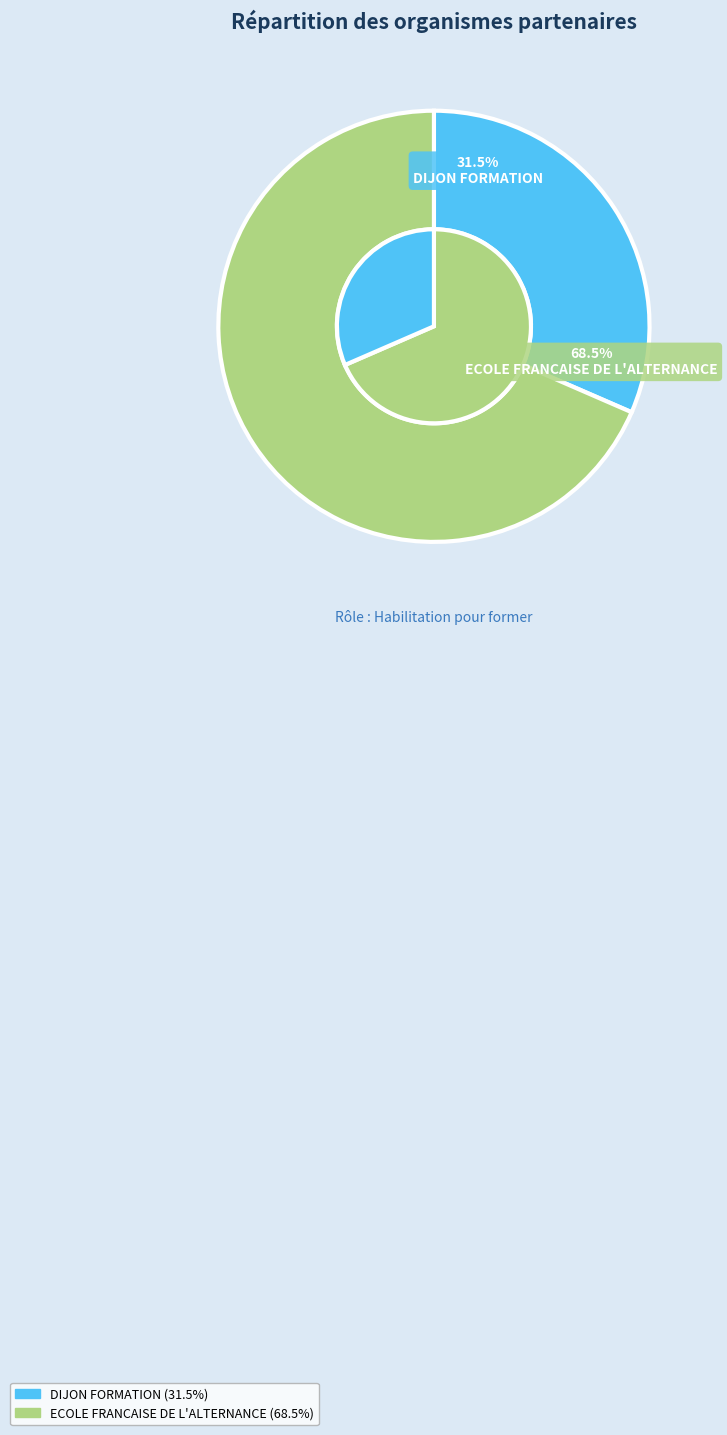

To the nearest percent, what is the difference between the ECOLE FRANCAISE DE L'ALTERNANCE and DIJON FORMATION slice percentages?

37%